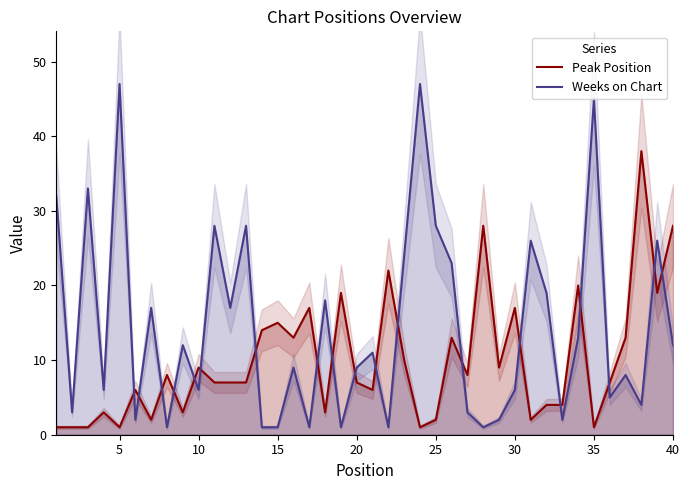

What is the lowest value of the Weeks on Chart series?

1